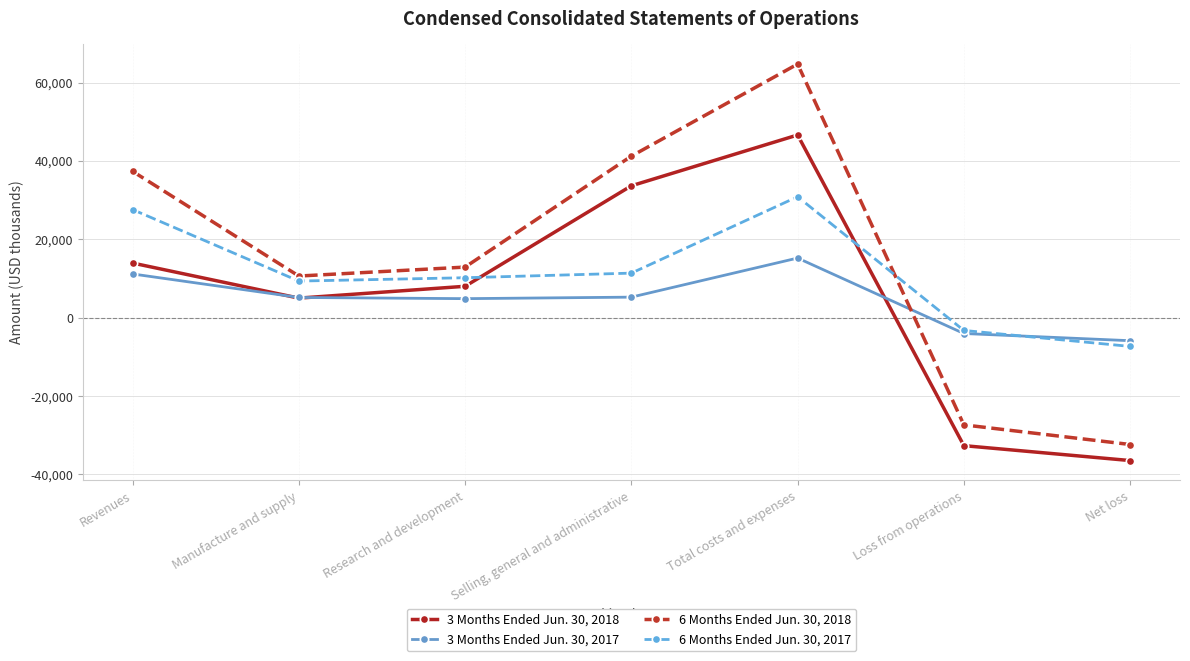

Read the 3 Months Ended Jun. 30, 2018 value at Selling, general and administrative, to the nearest 10.

33650